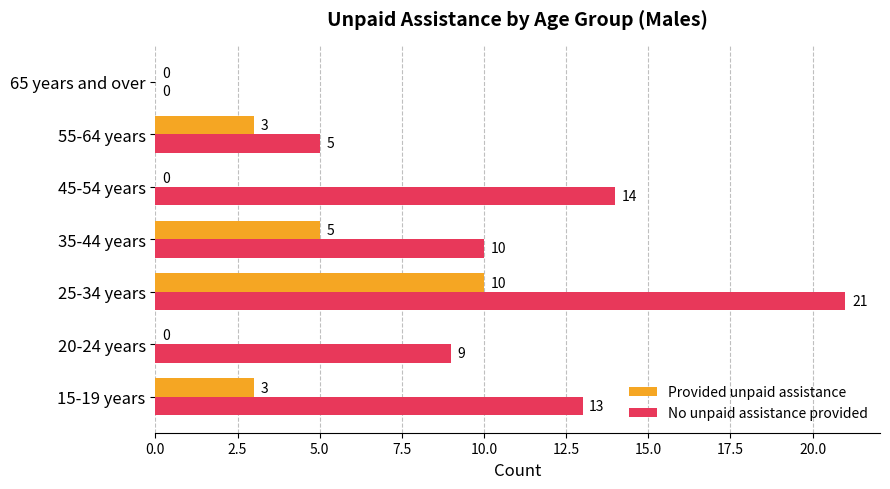

Where is Provided unpaid assistance nearest to the value 5?

35-44 years